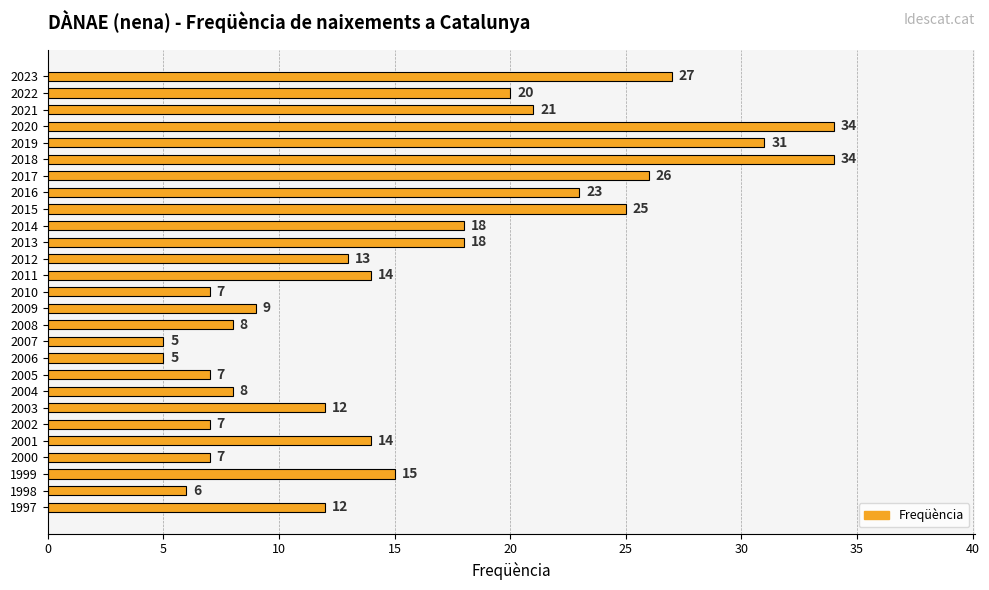

What is the change in value from 2016 to 1998?

-17